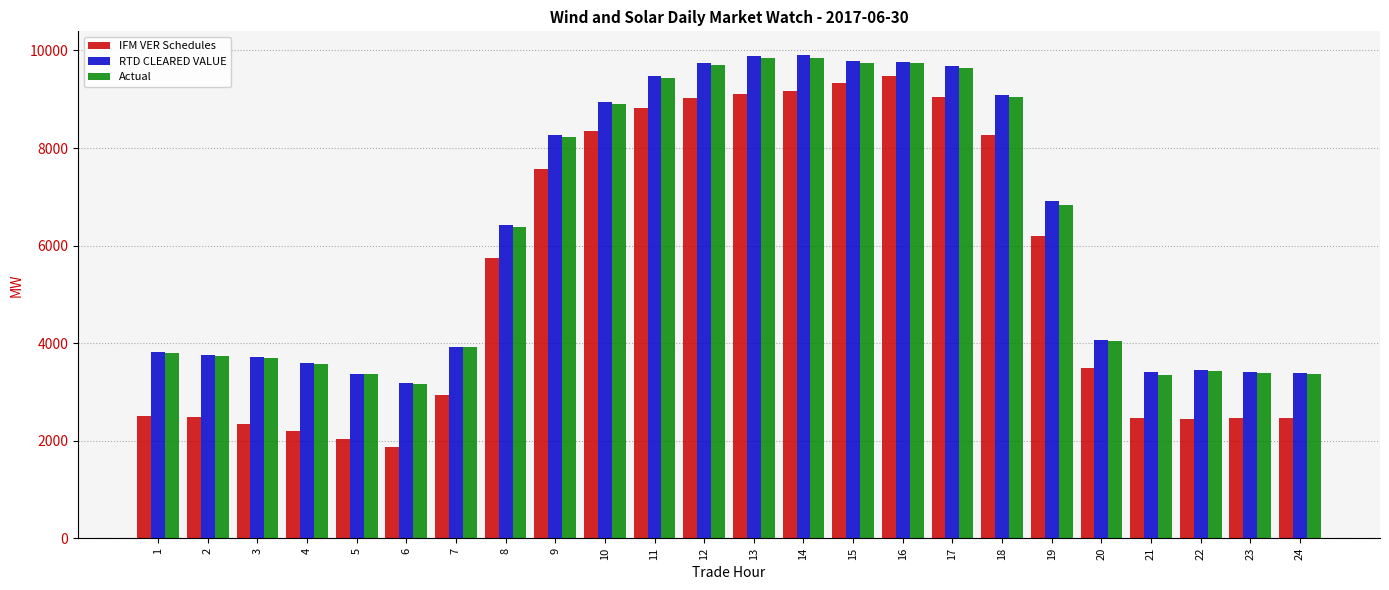

The value of RTD CLEARED VALUE at 3 is 6604.5. True or false?

False